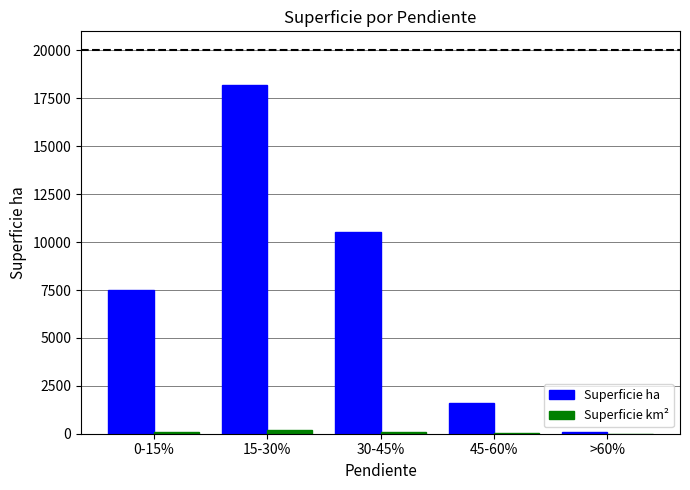

Which category has the highest value in the Superficie ha series?

15-30%